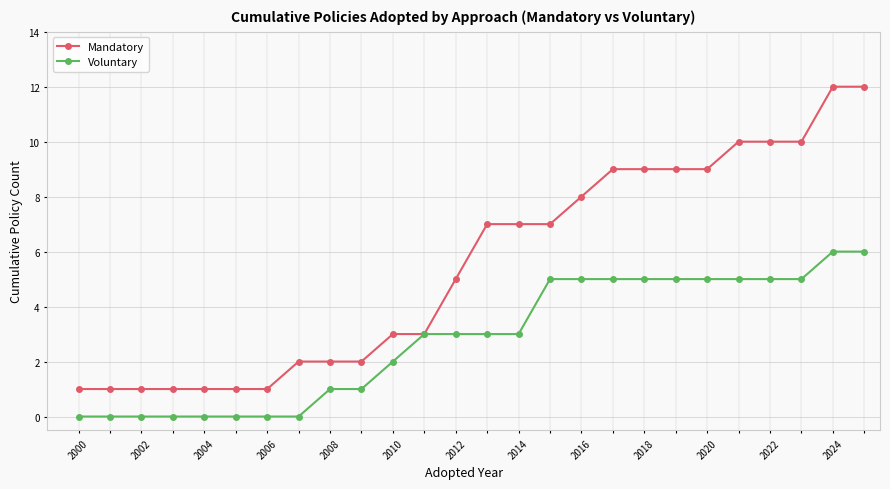

Which series has the largest range (max minus min)?

Mandatory